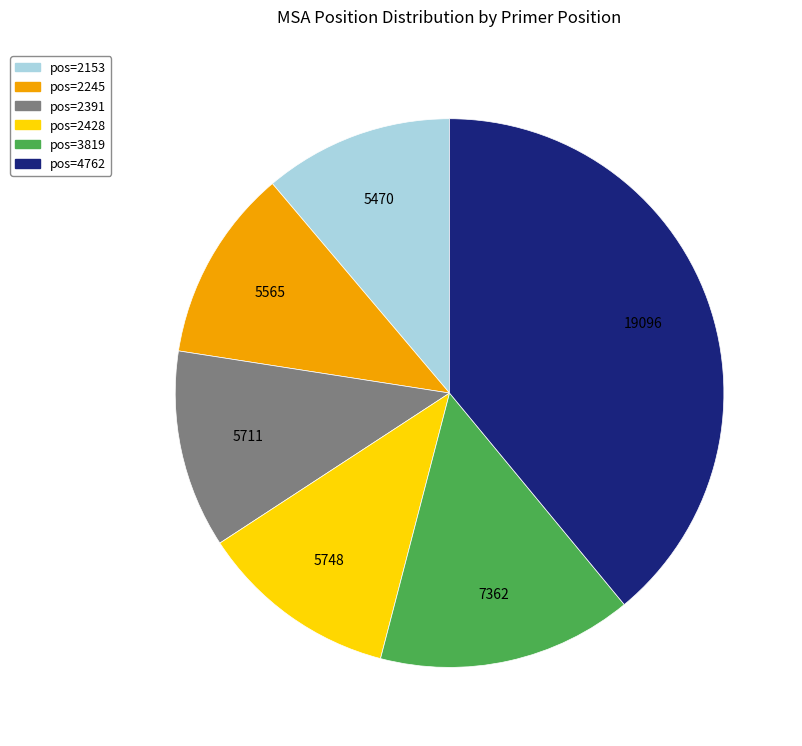

Does any single category account for the majority?

No